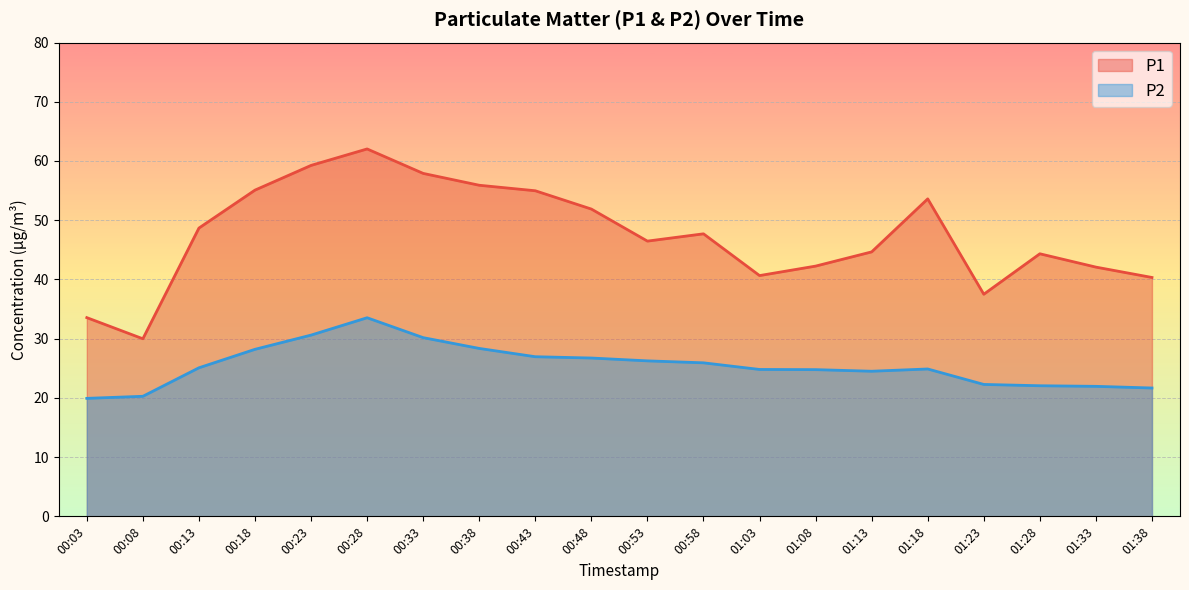

In P1, how many points are lower than both neighbors (excluding endpoints)?

4